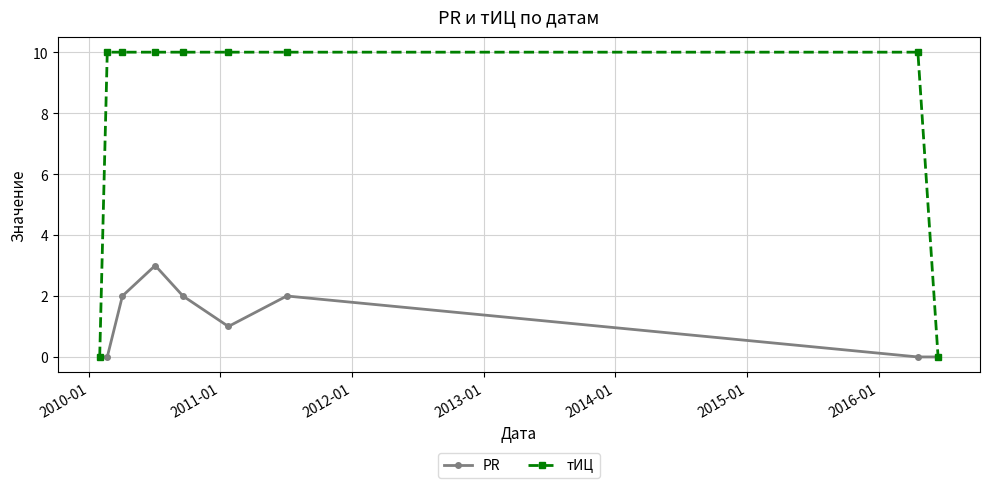

Rank the series by their average value, from highest to lowest.

тИЦ, PR